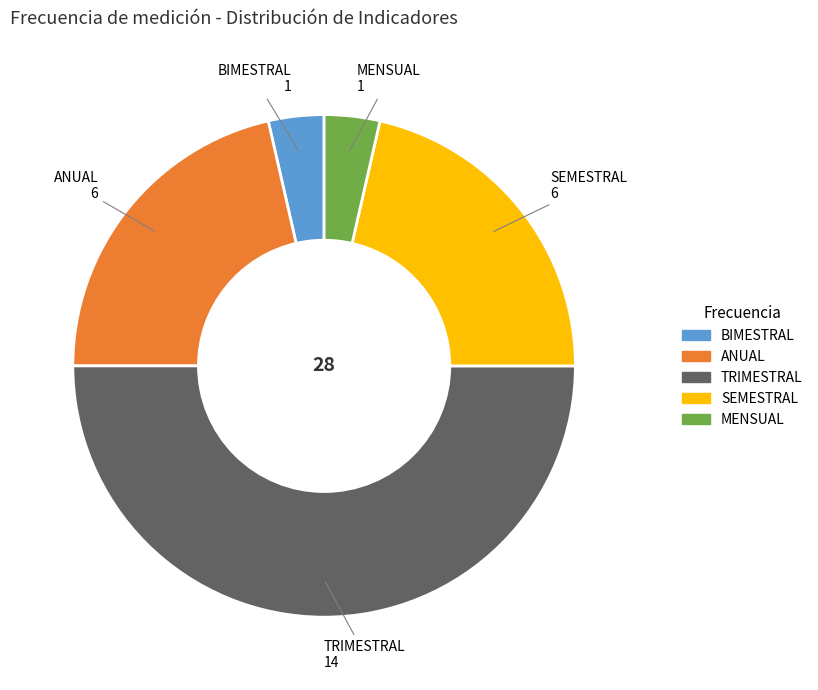

True or false: MENSUAL accounts for 4% of the total.

True